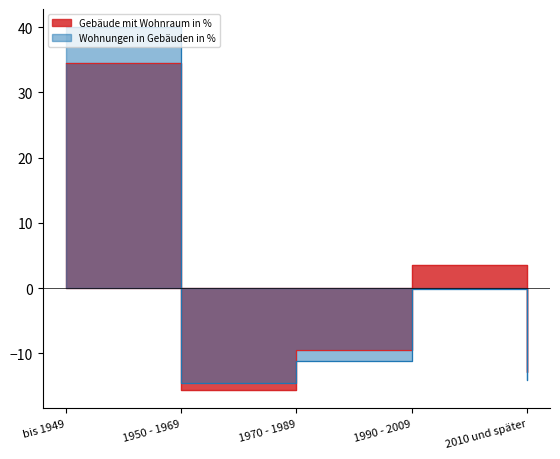

How many data points in Wohnungen in Gebäuden in % are above -11?

2